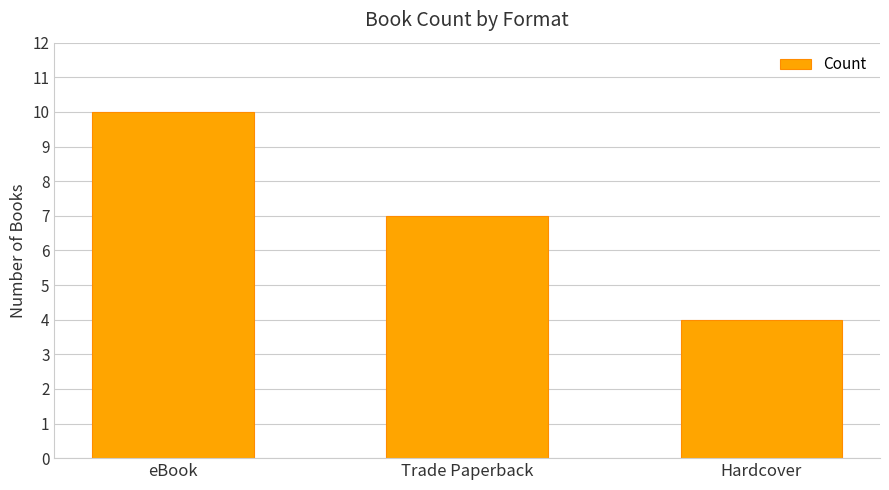

What is the label of the 3rd bar from the right?

eBook